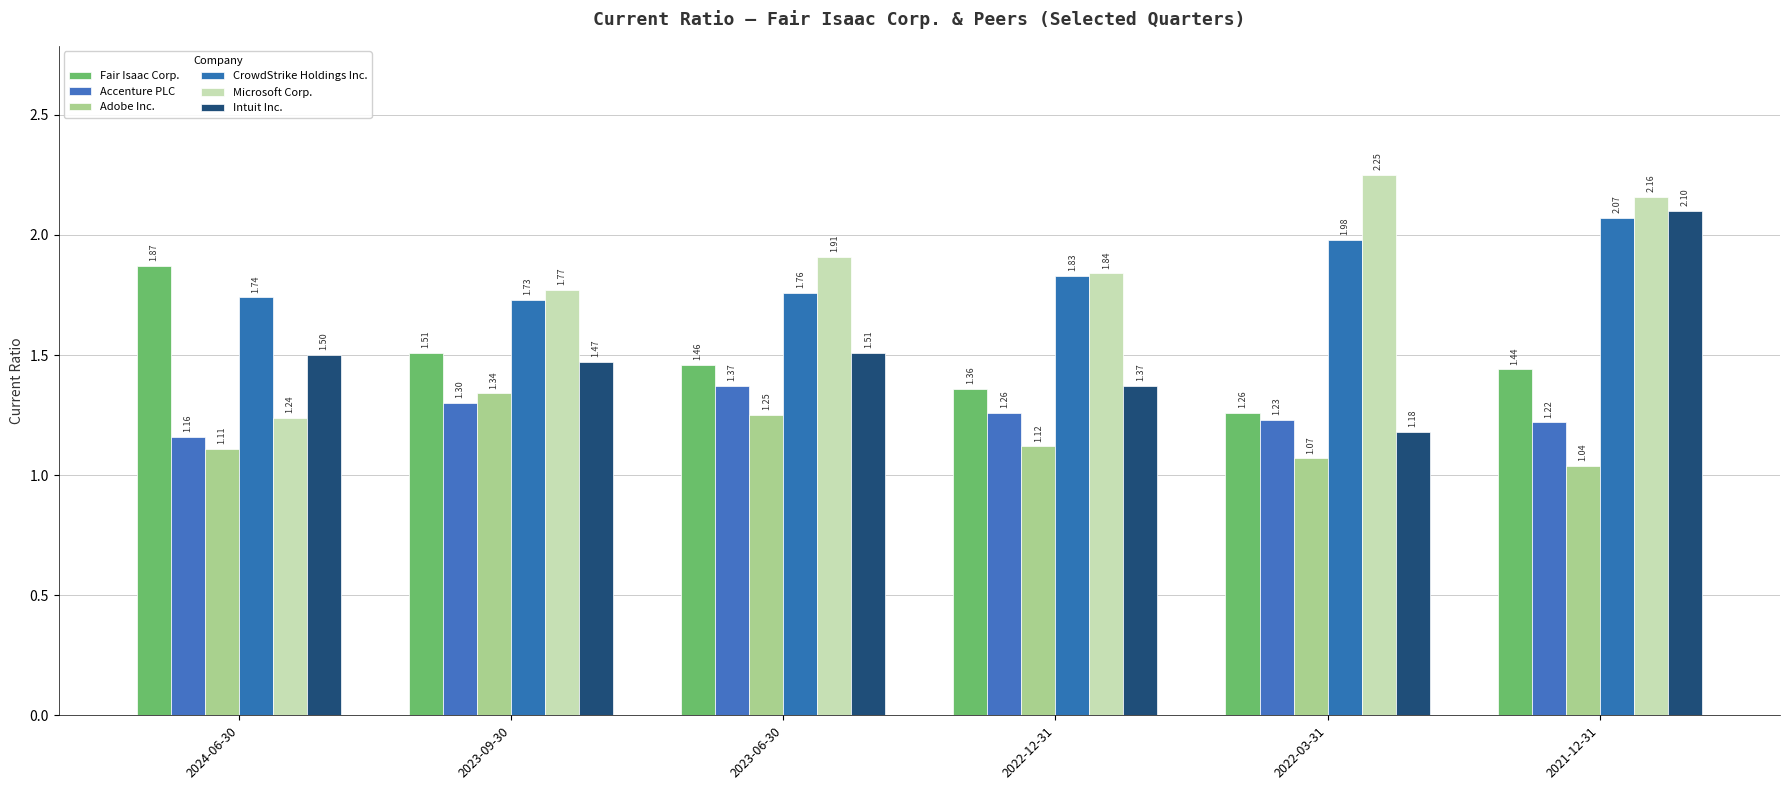

At which label is Adobe Inc. closest to 1?

2021-12-31